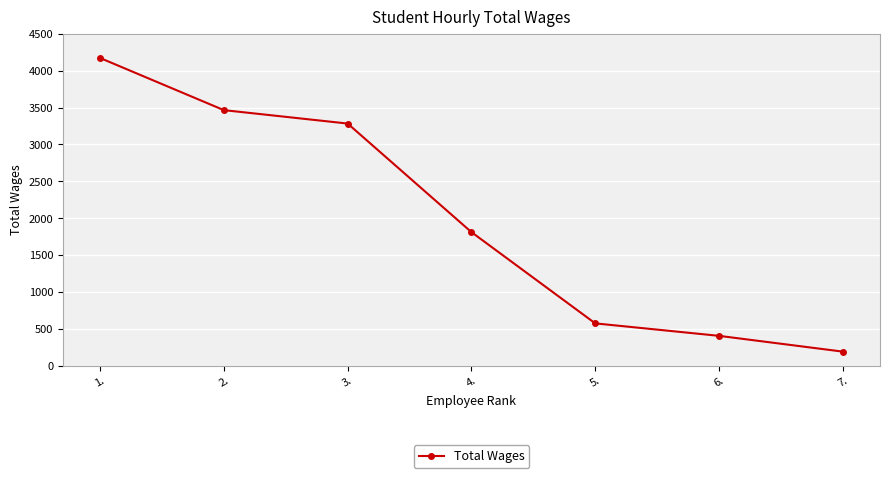

Is this an area chart (filled region under the line)?

No